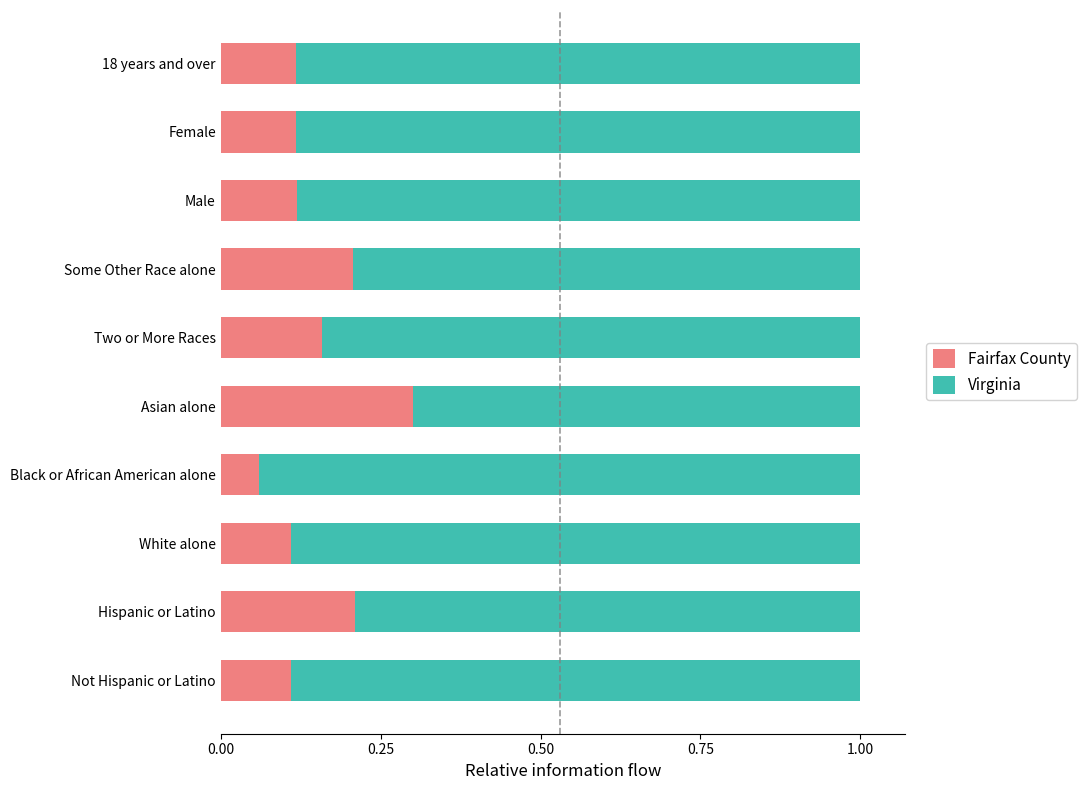

What is the total value across all series at Some Other Race alone?

1.0